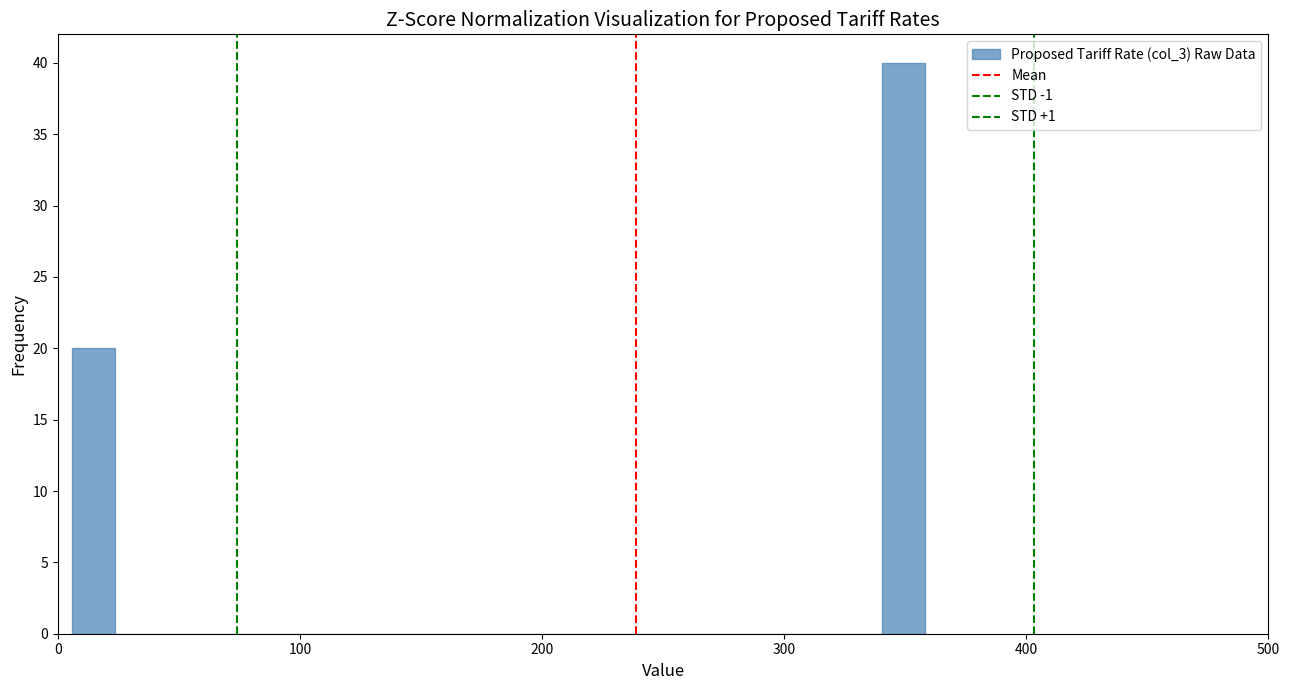

Read against the x-axis, roughly where is the centre of the tallest bar?

350